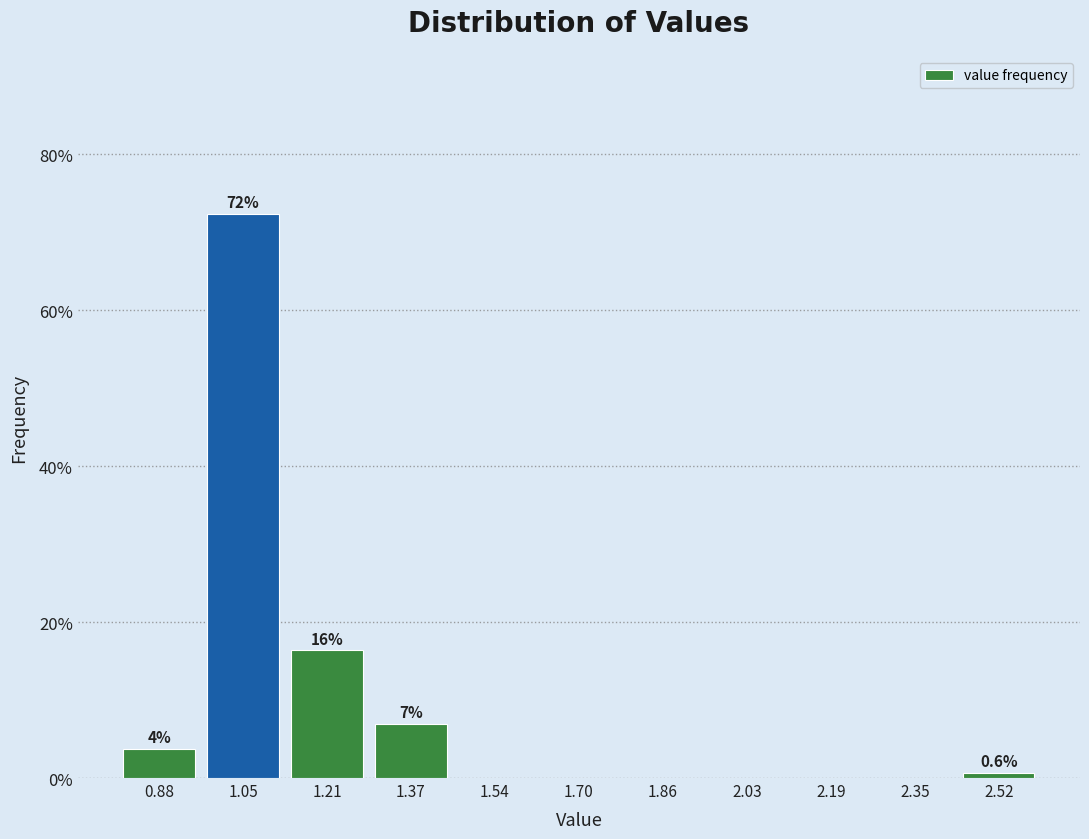

Which range on the x-axis has the tallest bar?

0.96 to 1.12